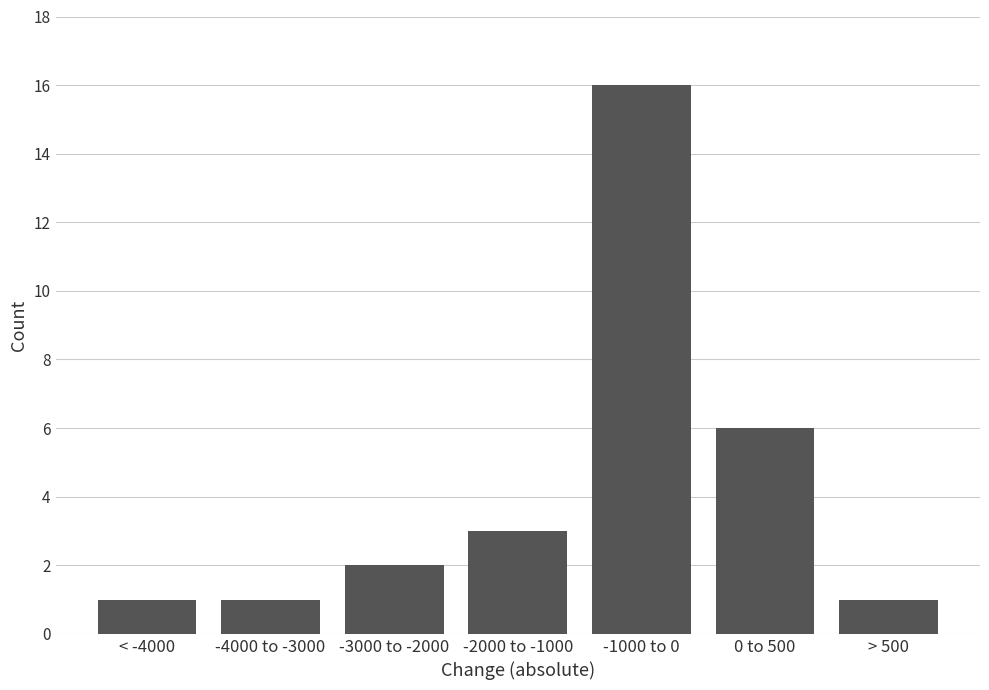

Reading left to right, list all the values displayed in this chart.

1	1	2	3	16	6	1